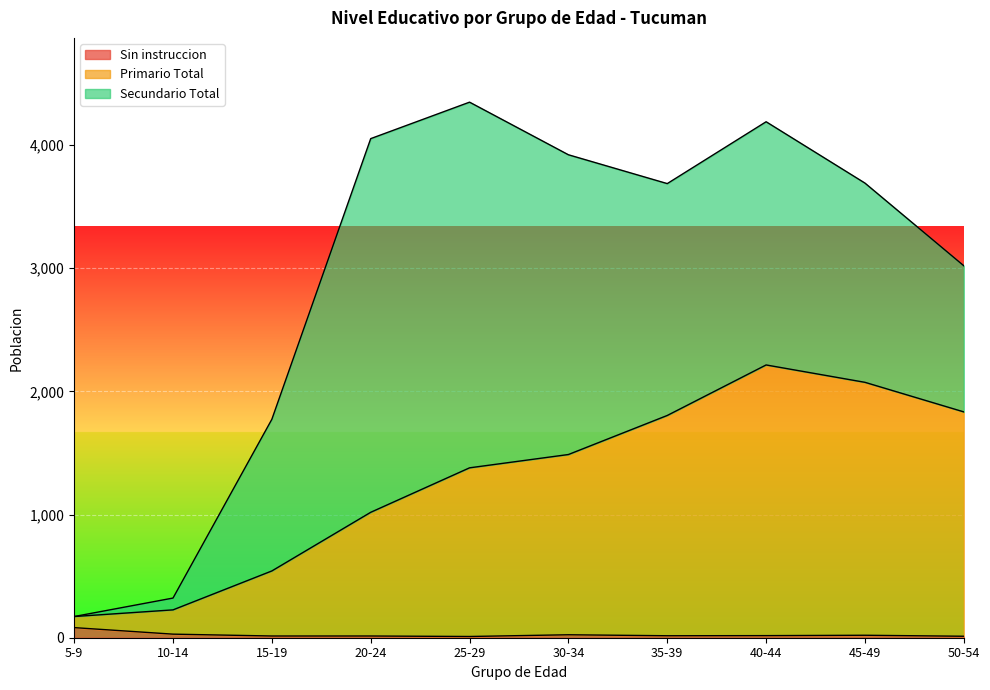

At which category does Primario Total reach its first local peak?

40-44